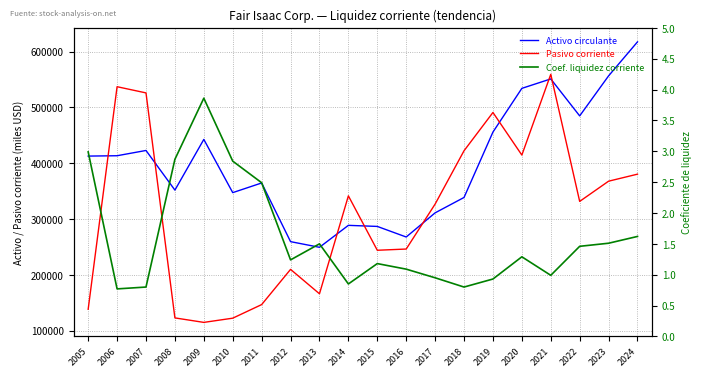

True or false: Coef. liquidez corriente and Activo circulante cross at least once.

False